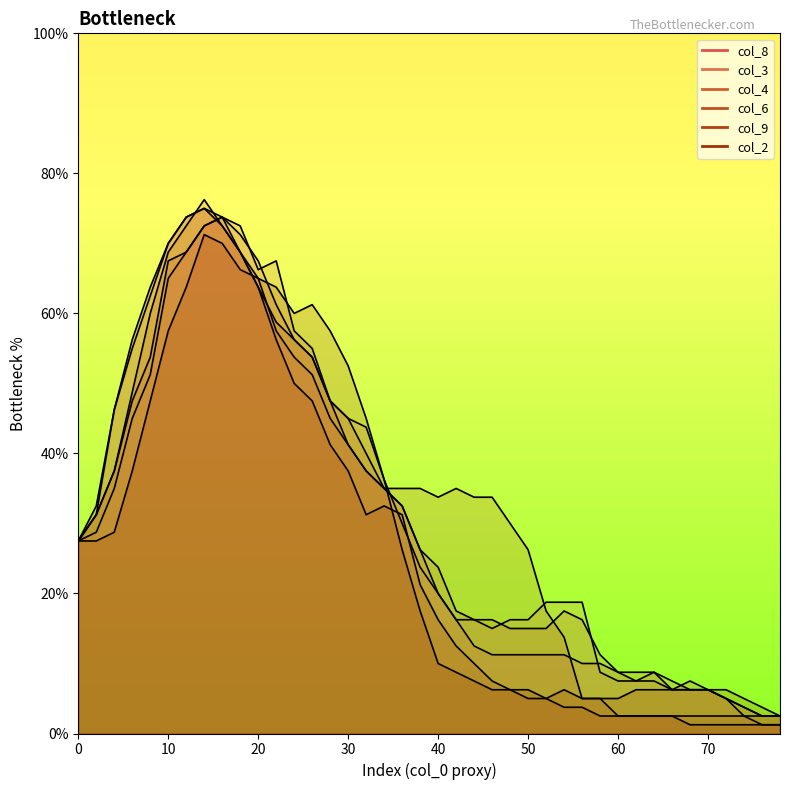

Rank the series at 12 from highest to lowest value.

col_8, col_9, col_6, col_3, col_4, col_2